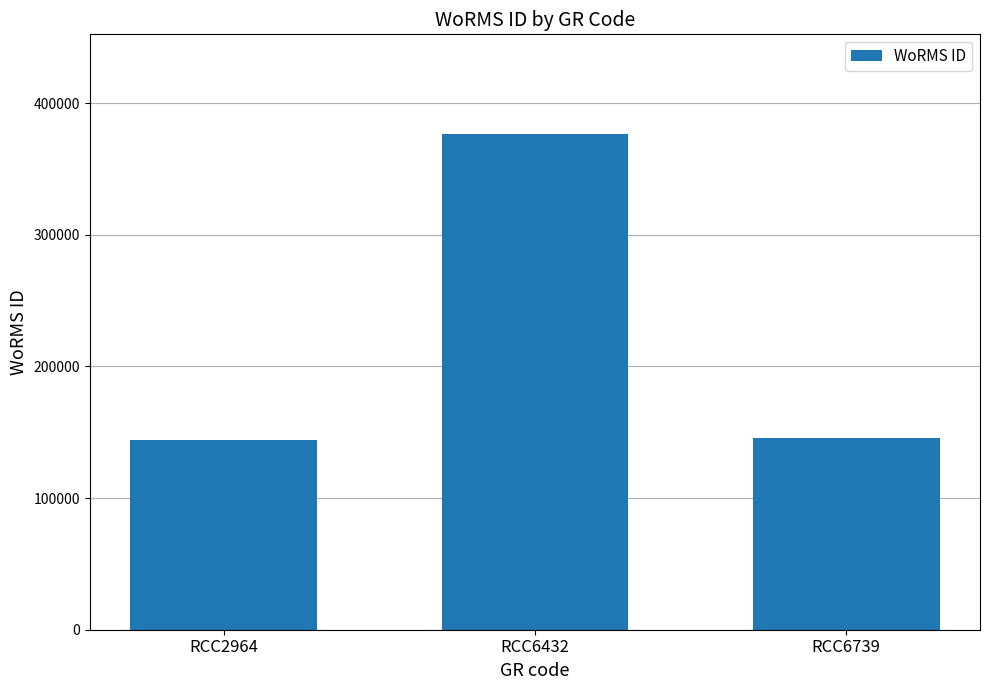

At which label is the value closest to 260502?

RCC6739